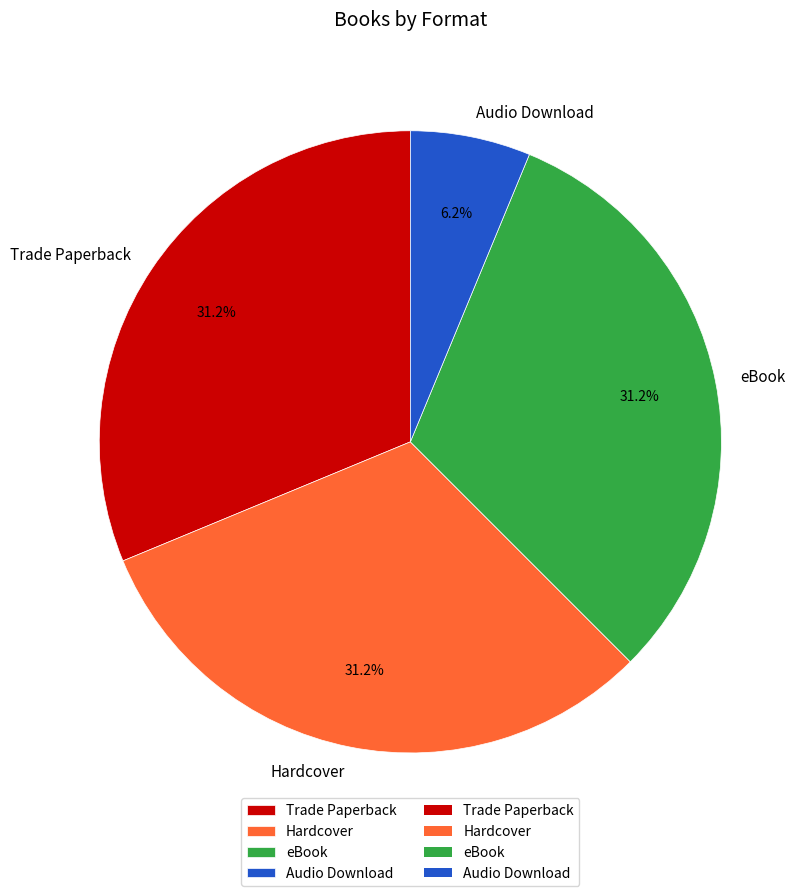

Is the sum of Hardcover and Trade Paperback greater than half?

Yes